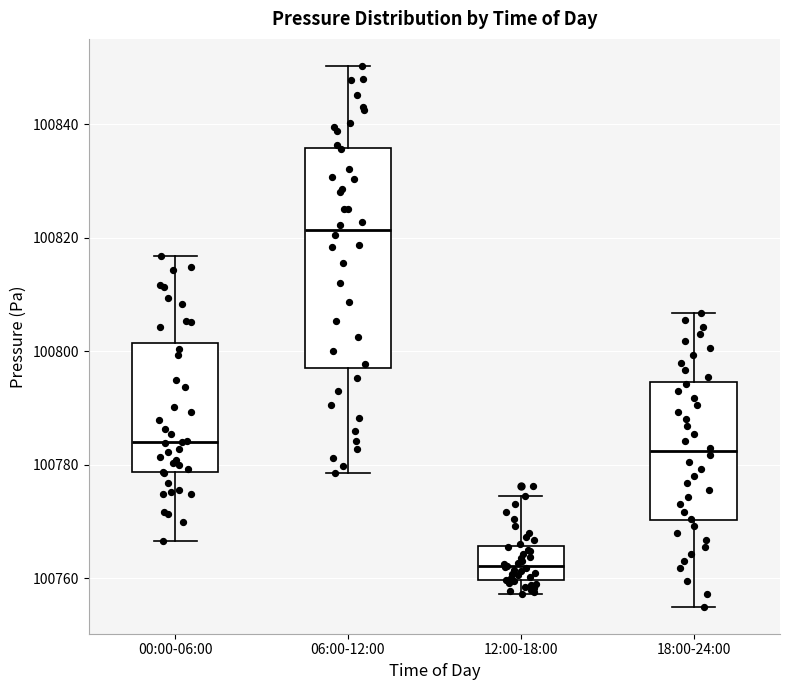

Which box's median line is the lowest?

12:00-18:00